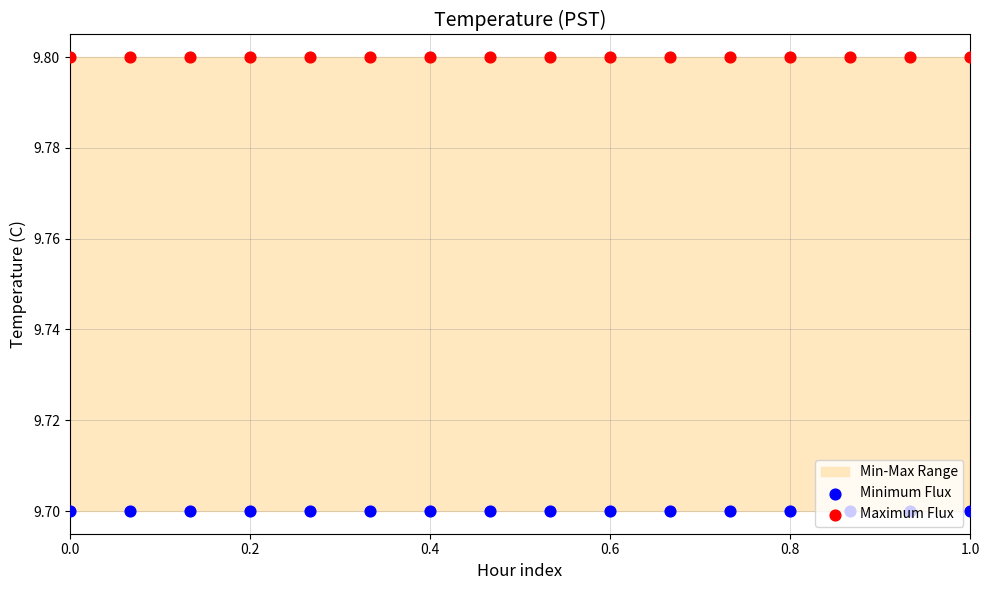

Which series contains the highest Y value?

Maximum Flux